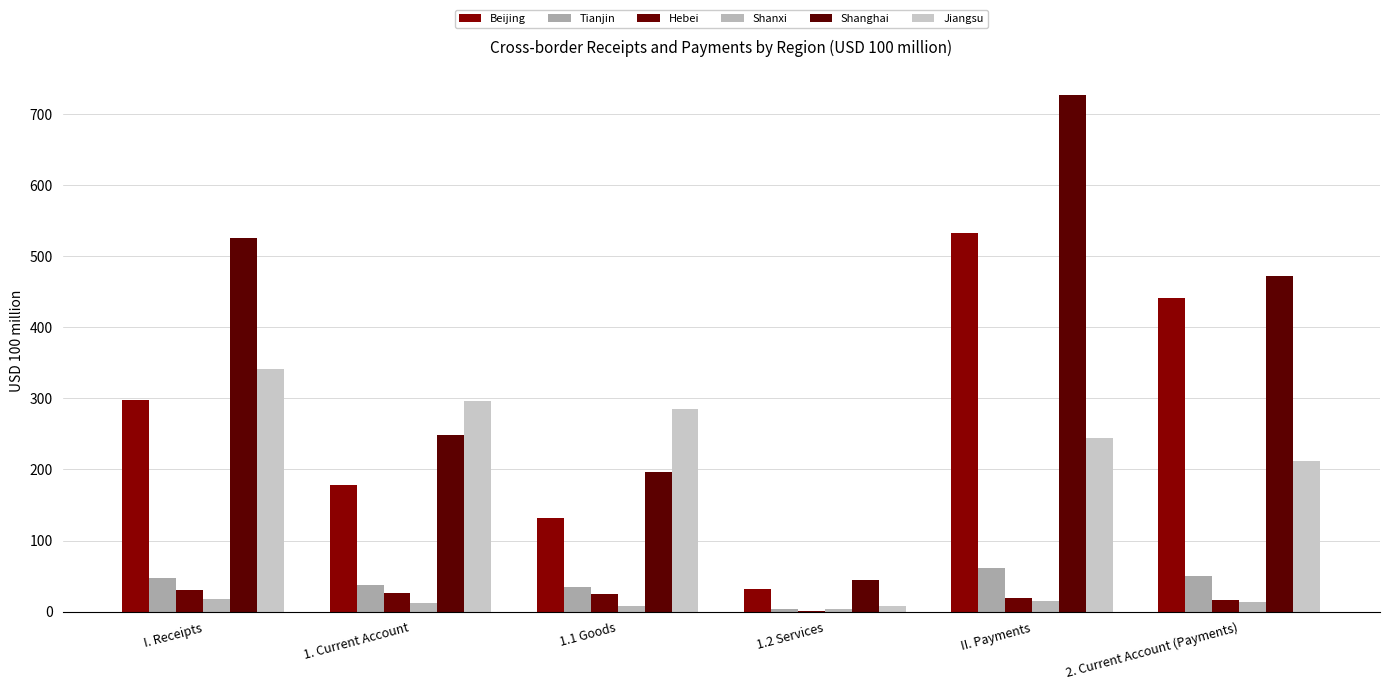

Does the chart contain stacked bars?

No